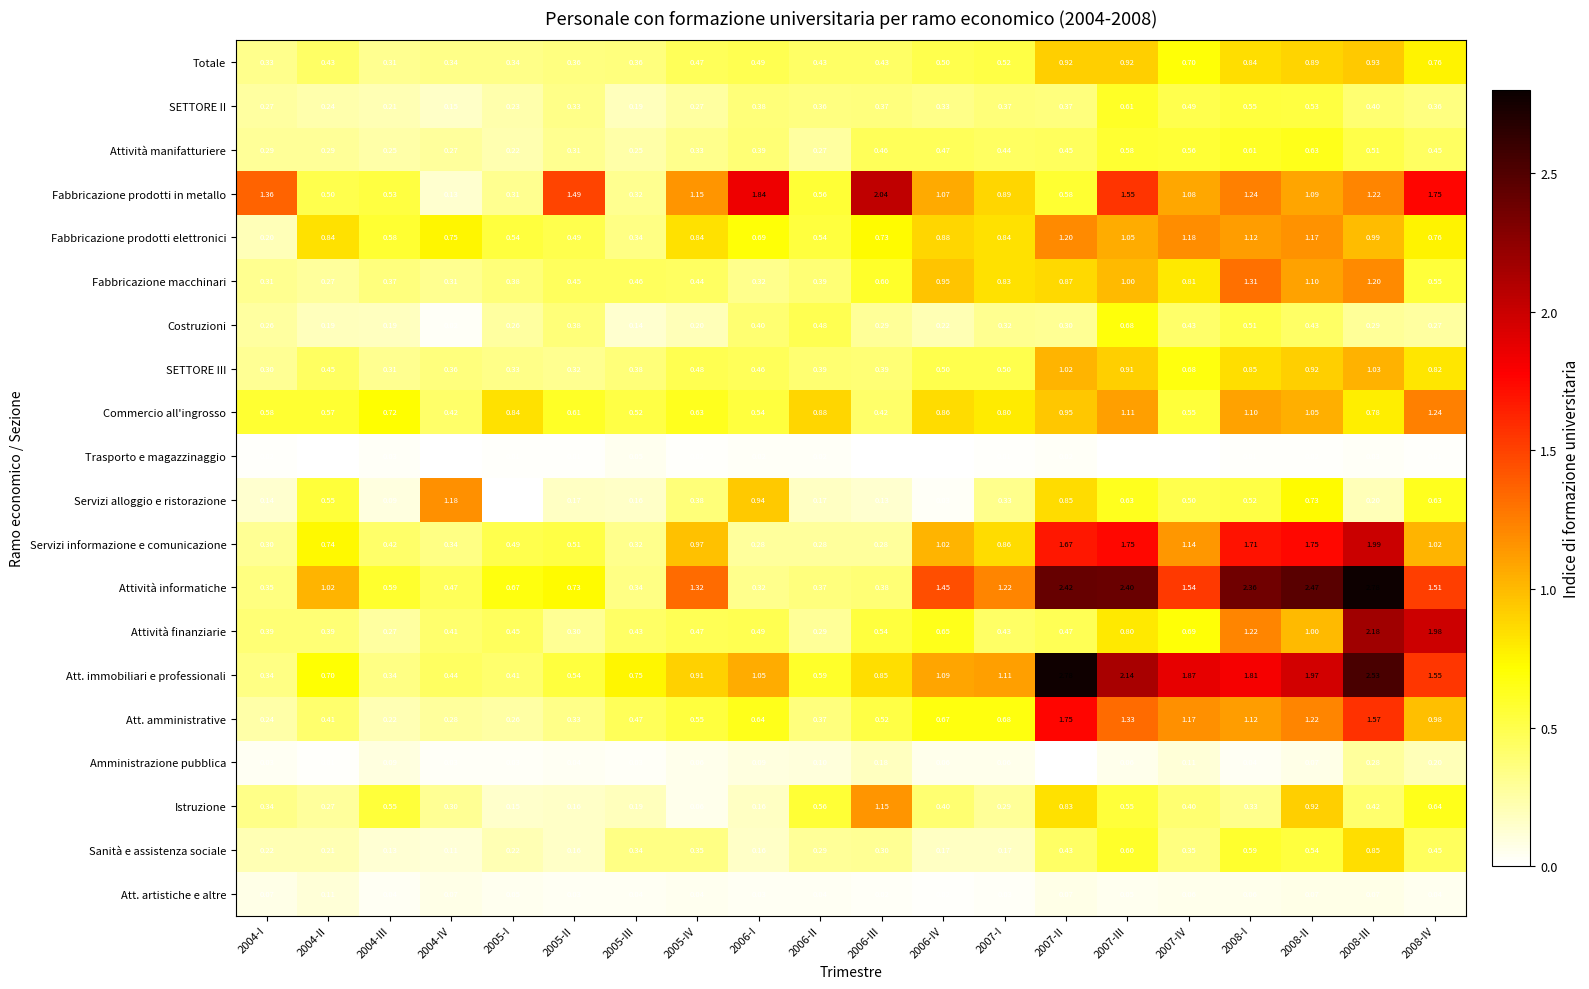

Is the value of Att. amministrative at 2005-II greater than the value of Fabbricazione prodotti elettronici at 2004-III?

No